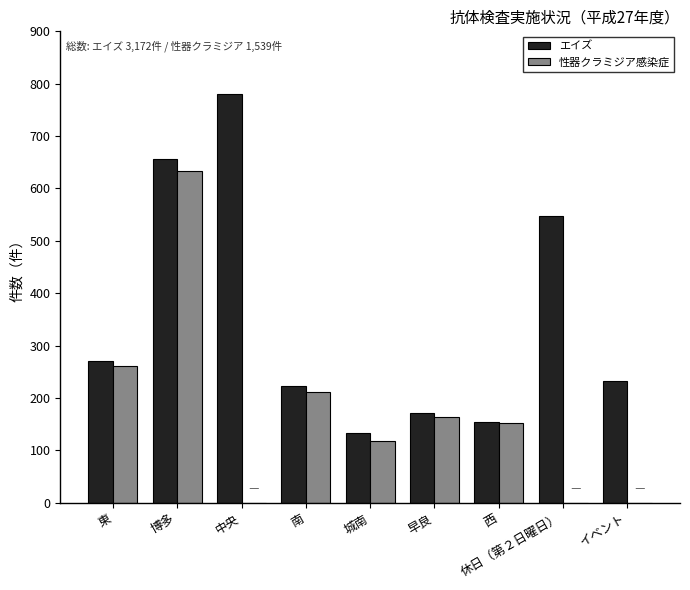

Which series changed the most between 南 and イベント?

性器クラミジア感染症